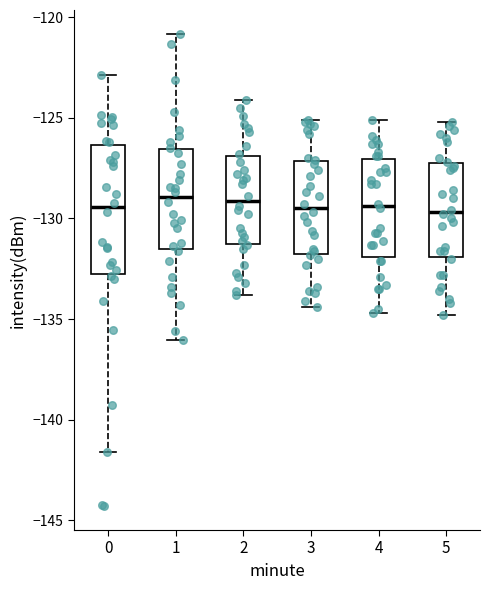

Where does the upper whisker of the box at x = 4 end on the y-axis? The values are not printed on the chart, so give them approximately, as read against the axis.

-125.0